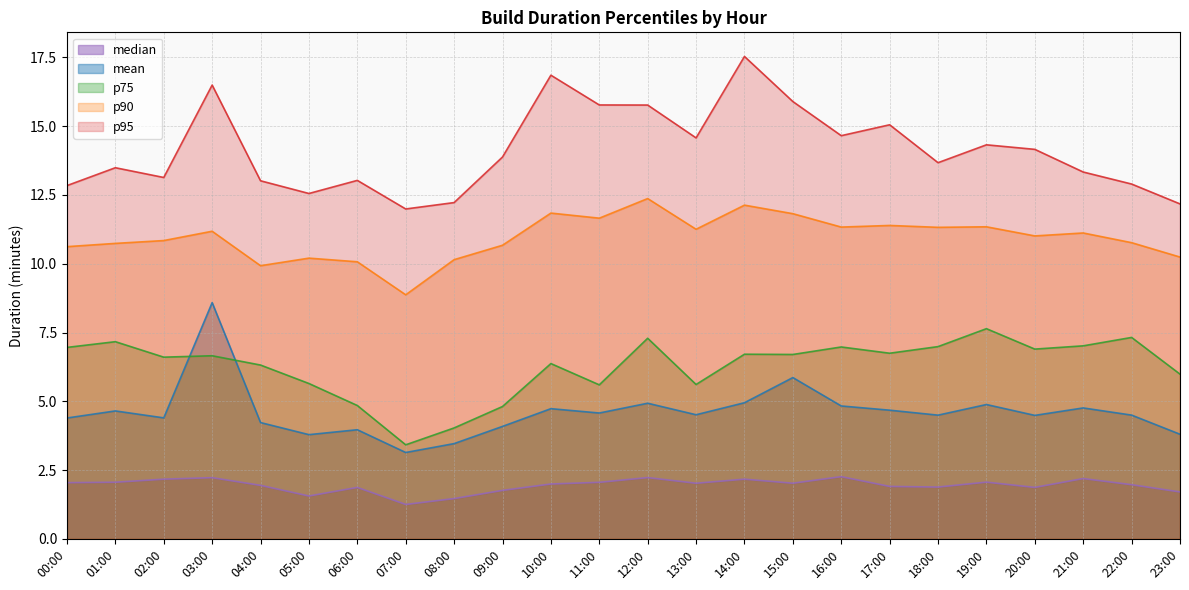

Which category has the highest value in the p75 series?

19:00